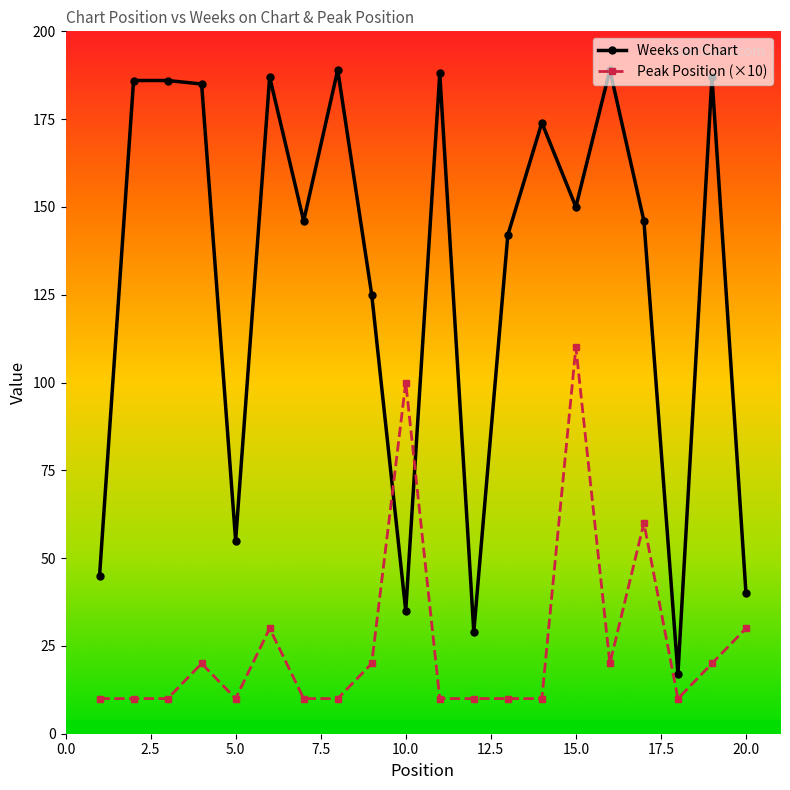

Does the chart have visible grid lines?

No